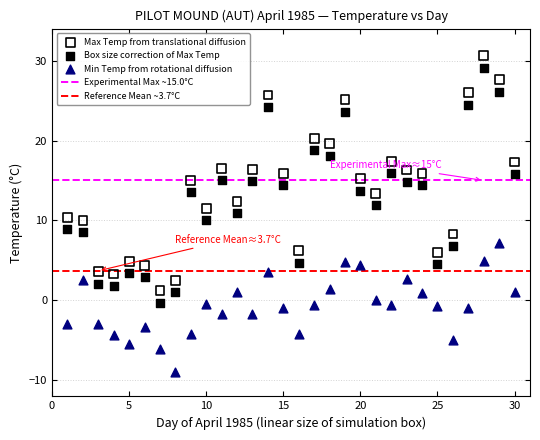

What is the X range (max minus min) for the scatter plot?

29.0